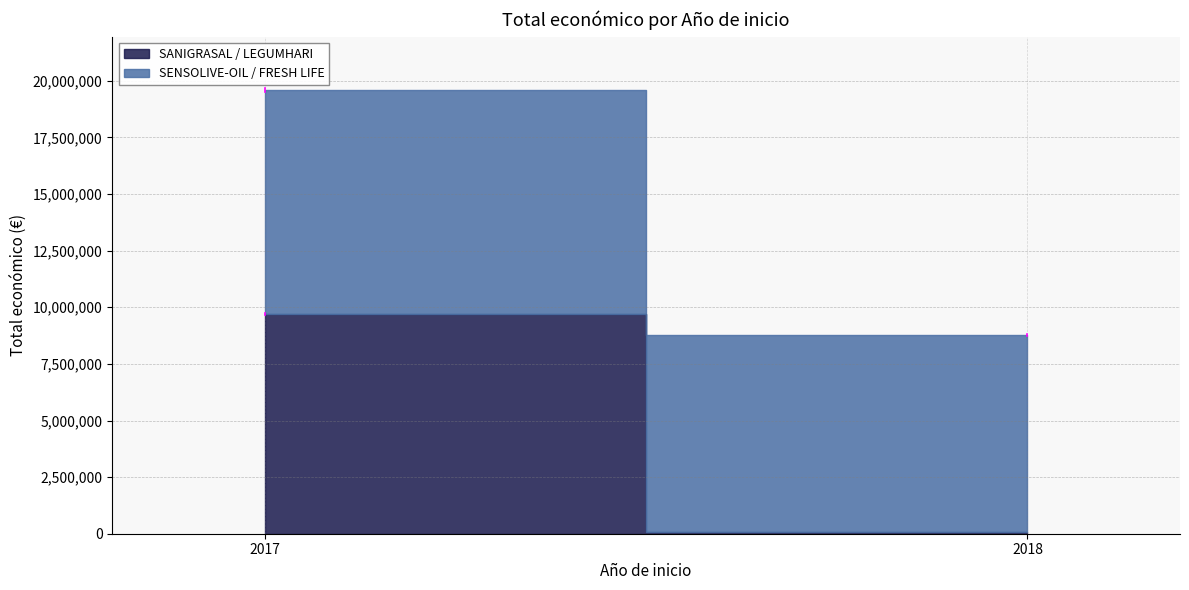

Reading right to left, transcribe all the data shown in this chart.

2017 - SENSOLIVE-OIL=9900193	2018 - FRESH LIFE=8701686	2017 - SANIGRASAL=9695285	2018 - LEGUMHARI=57500